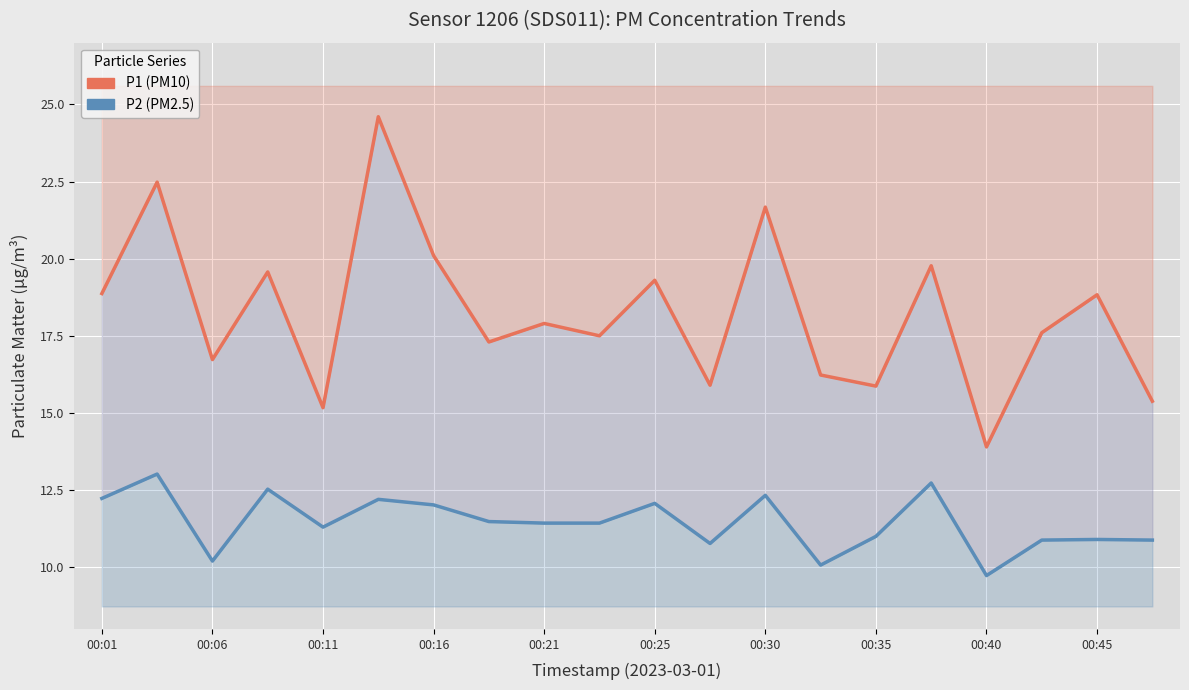

True or false: P1 has more than 2 points higher than both neighbors.

True